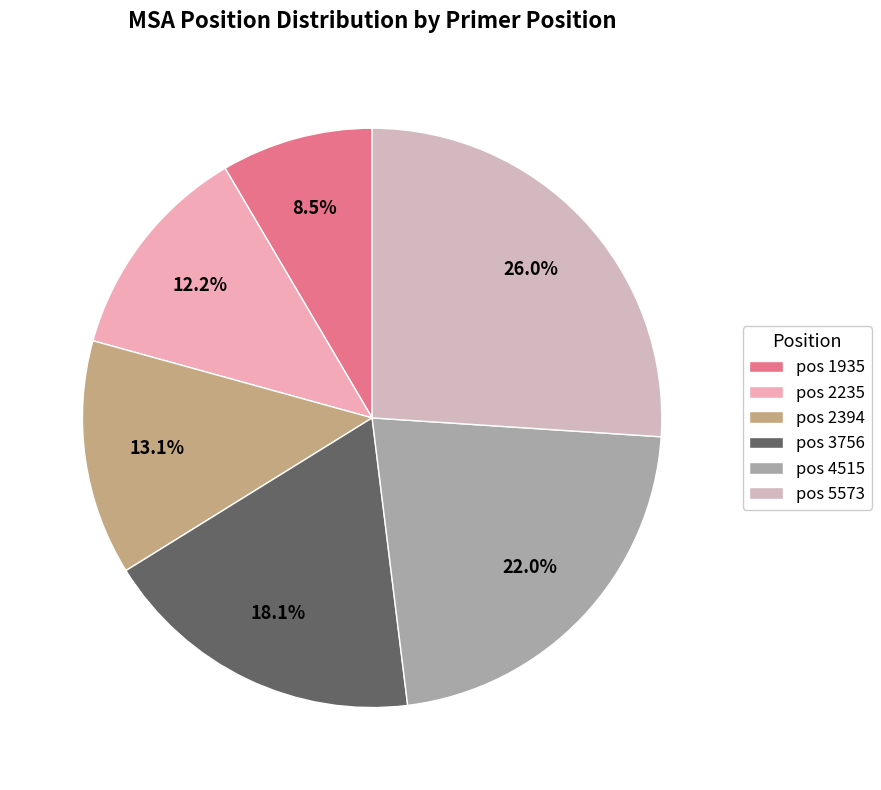

Count the number of slices in the pie.

6